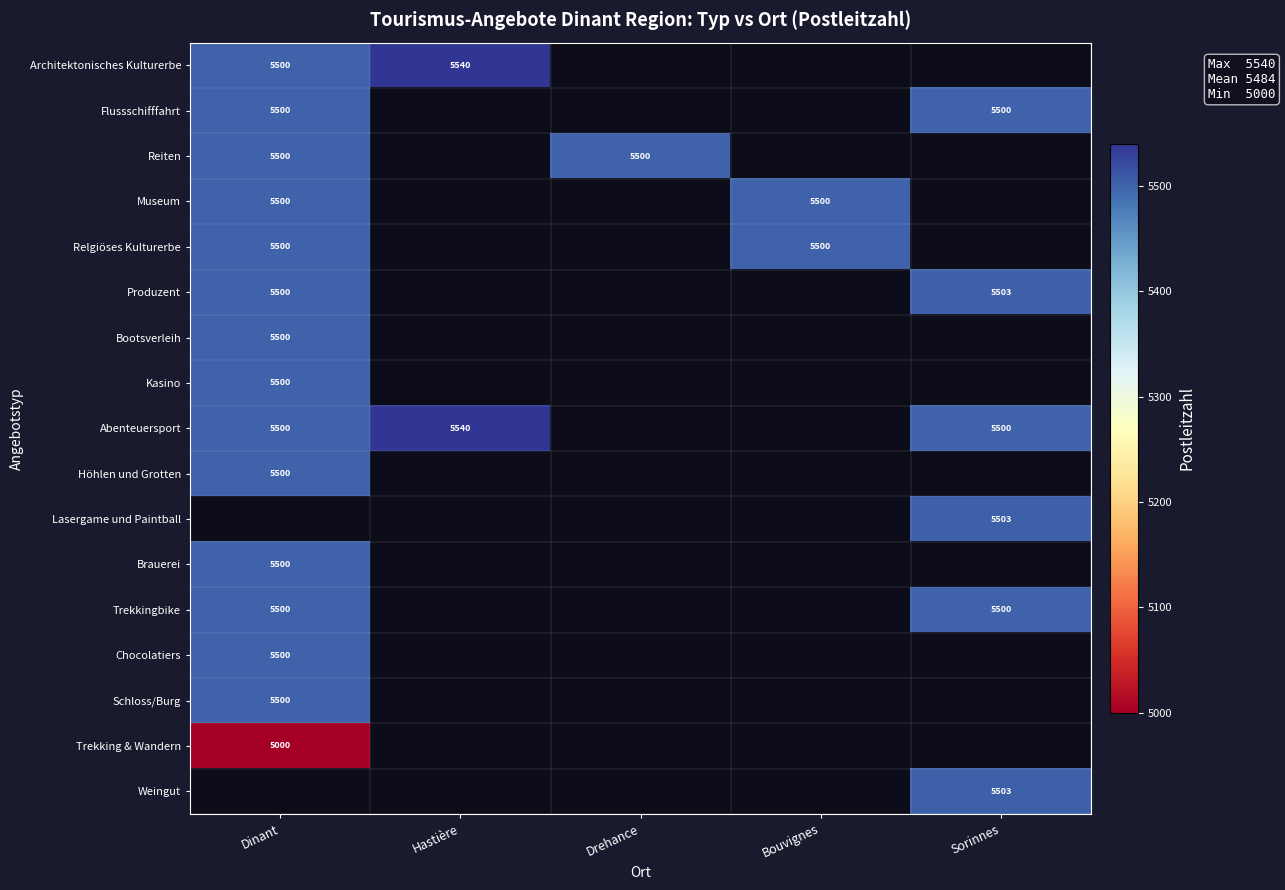

True or false: Trekking & Wandern has a value of 7850 at Dinant.

False